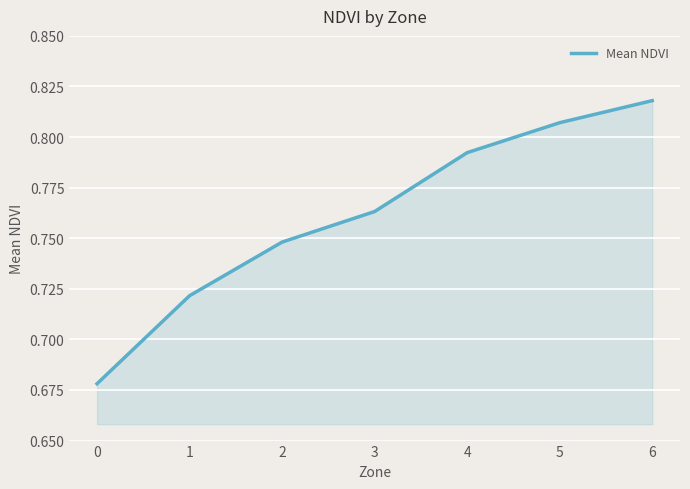

Which has a higher value, 1 or 3?

3